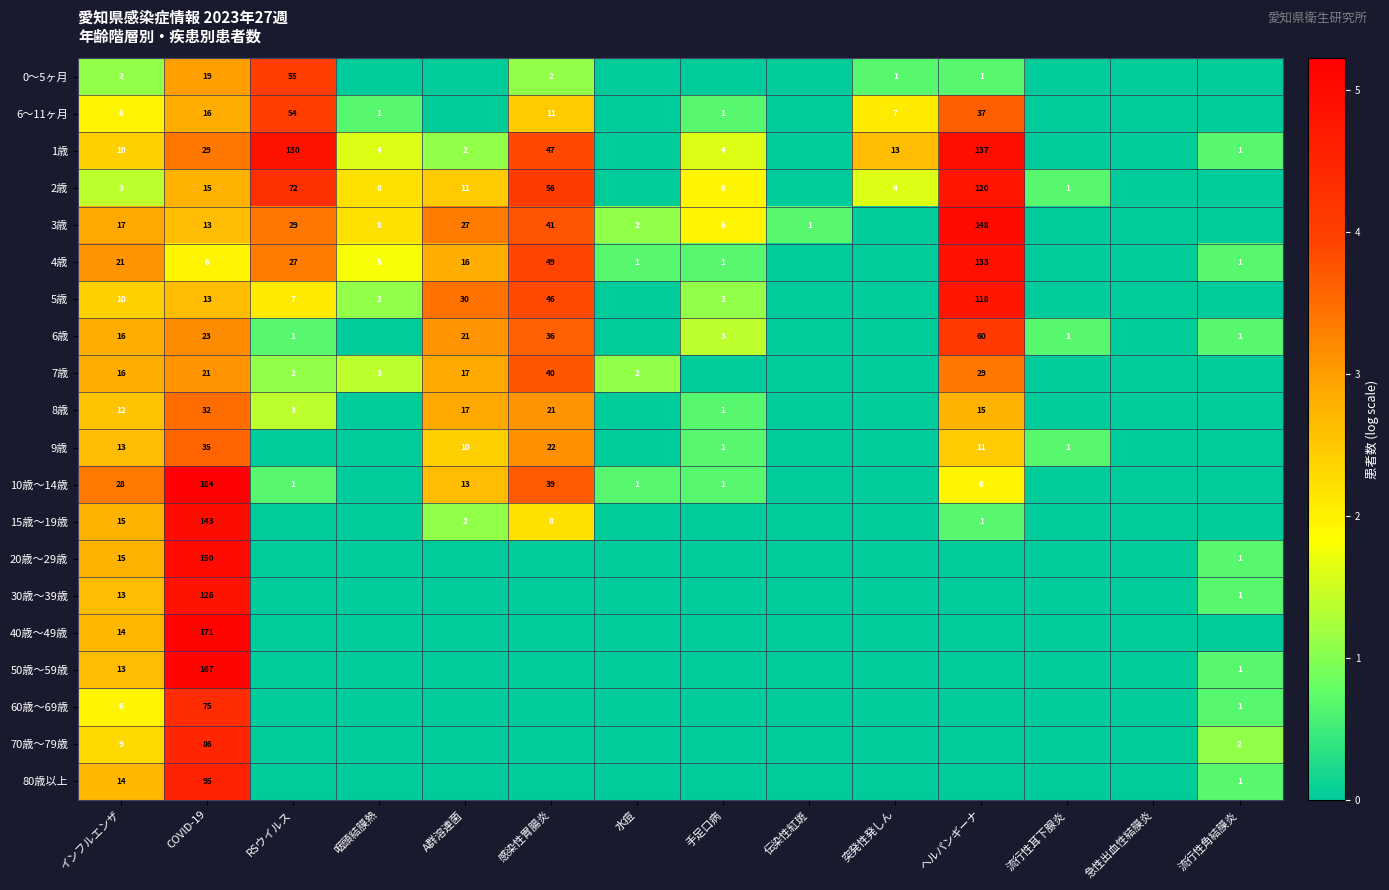

What is the spread (max minus min) of values at COVID-19?

178